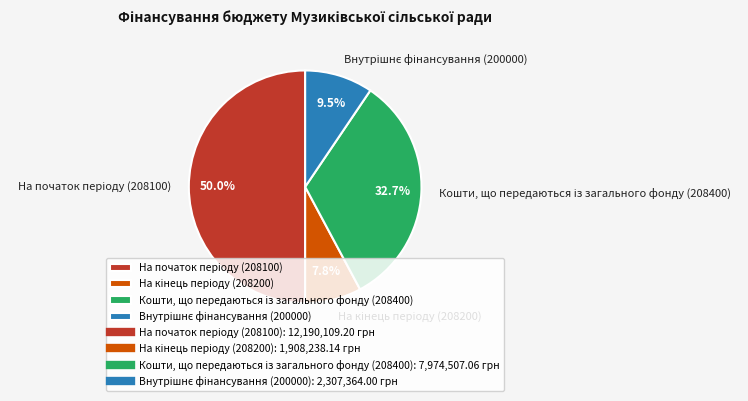

Does Кошти, що передаються із загального фонду (208400) account for over 50% of the chart?

No